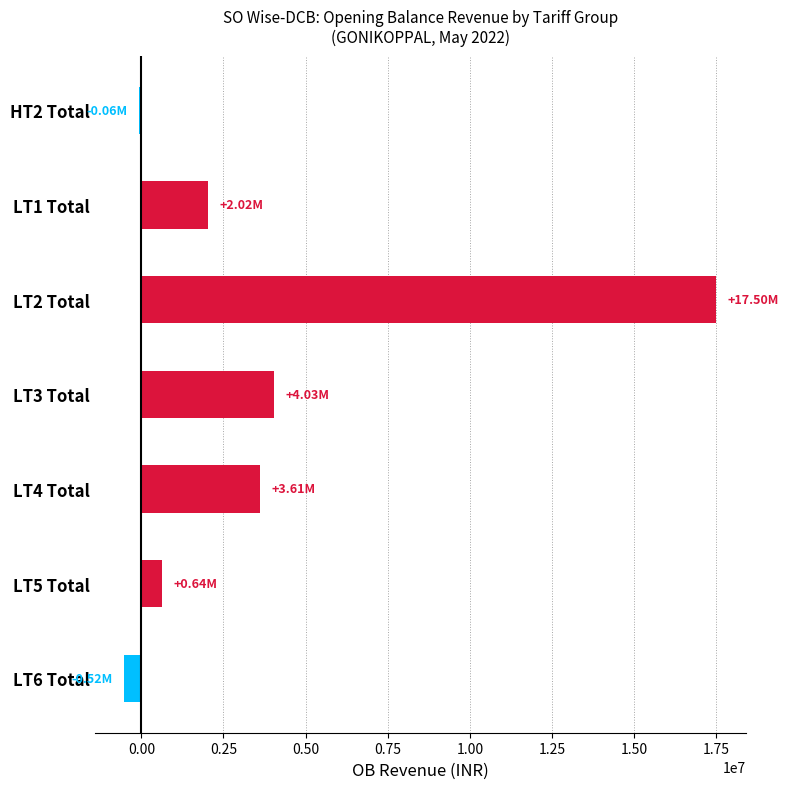

Are the bars horizontal?

Yes